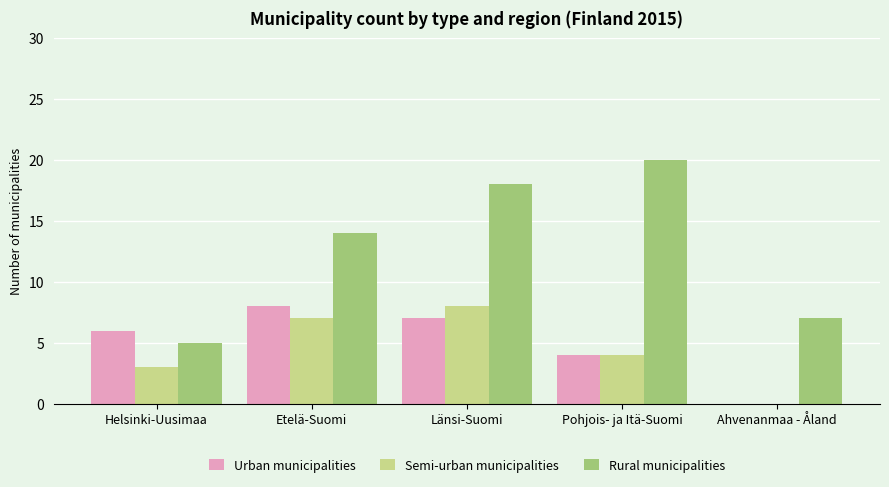

How many categories are shown in the chart?

5